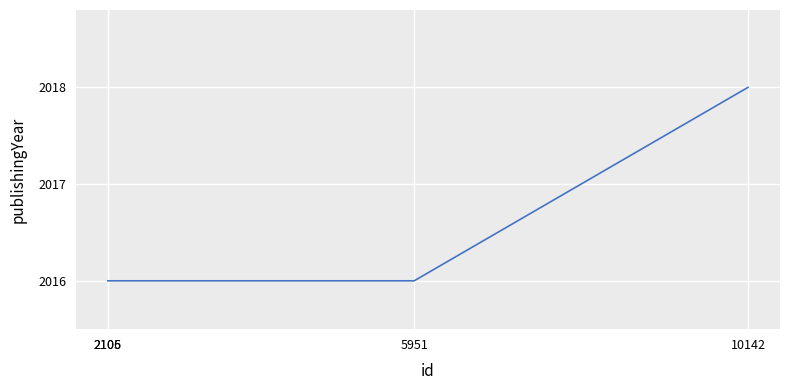

Is this an area chart (filled region under the line)?

No